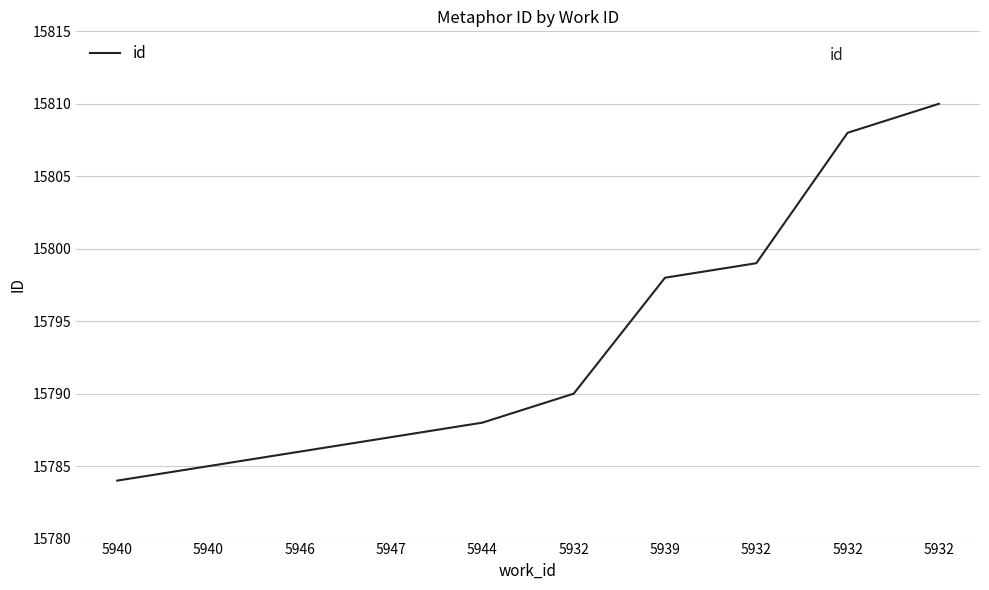

How many lines are shown in the chart?

1